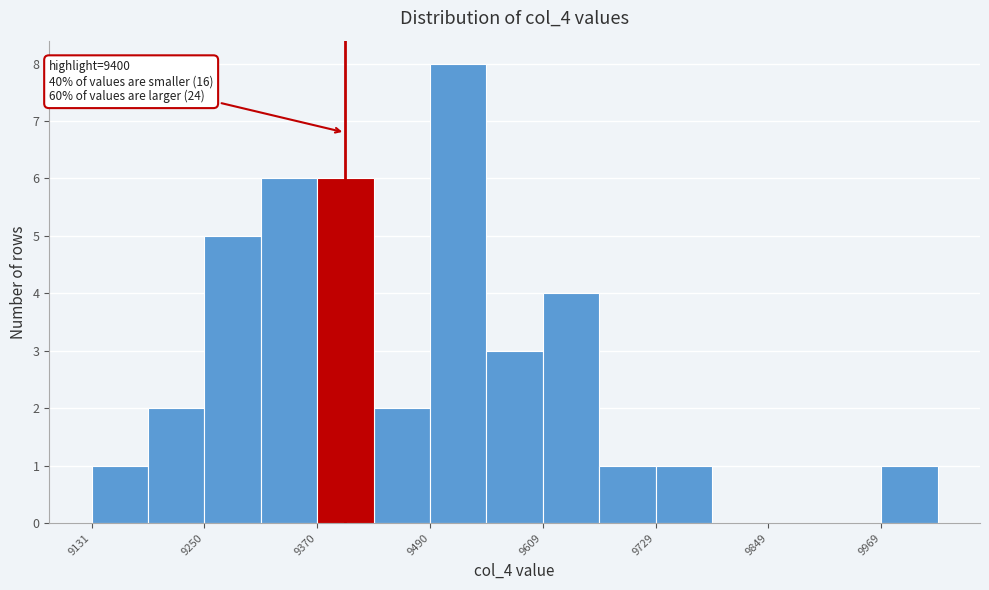

Read against the x-axis, roughly where is the centre of the tallest bar?

9520